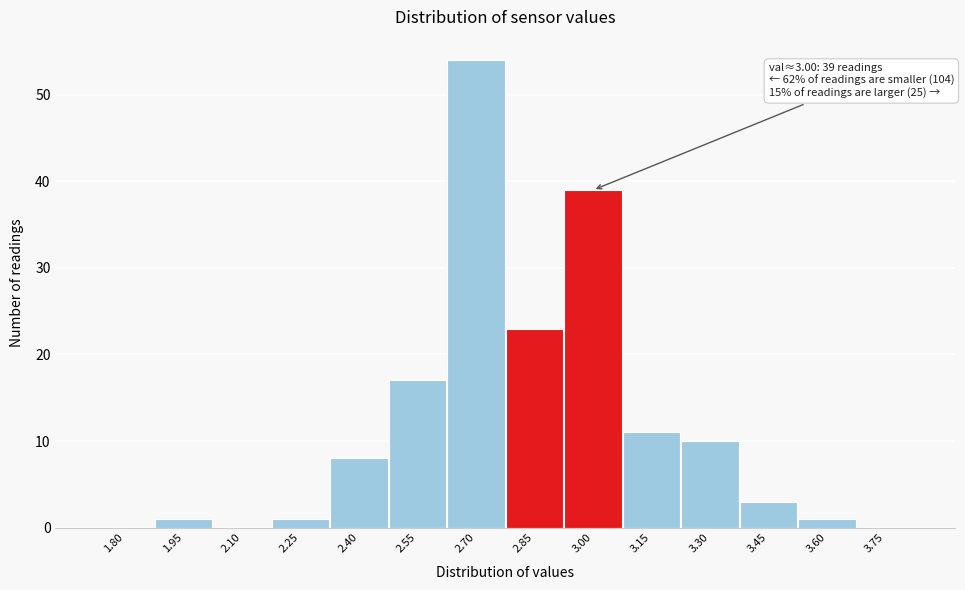

Reading left to right, list all the values displayed in this chart.

1.80=0	1.95=1	2.10=0	2.25=1	2.40=8	2.55=17	2.70=54	2.85=23	3.00=39	3.15=11	3.30=10	3.45=3	3.60=1	3.75=0